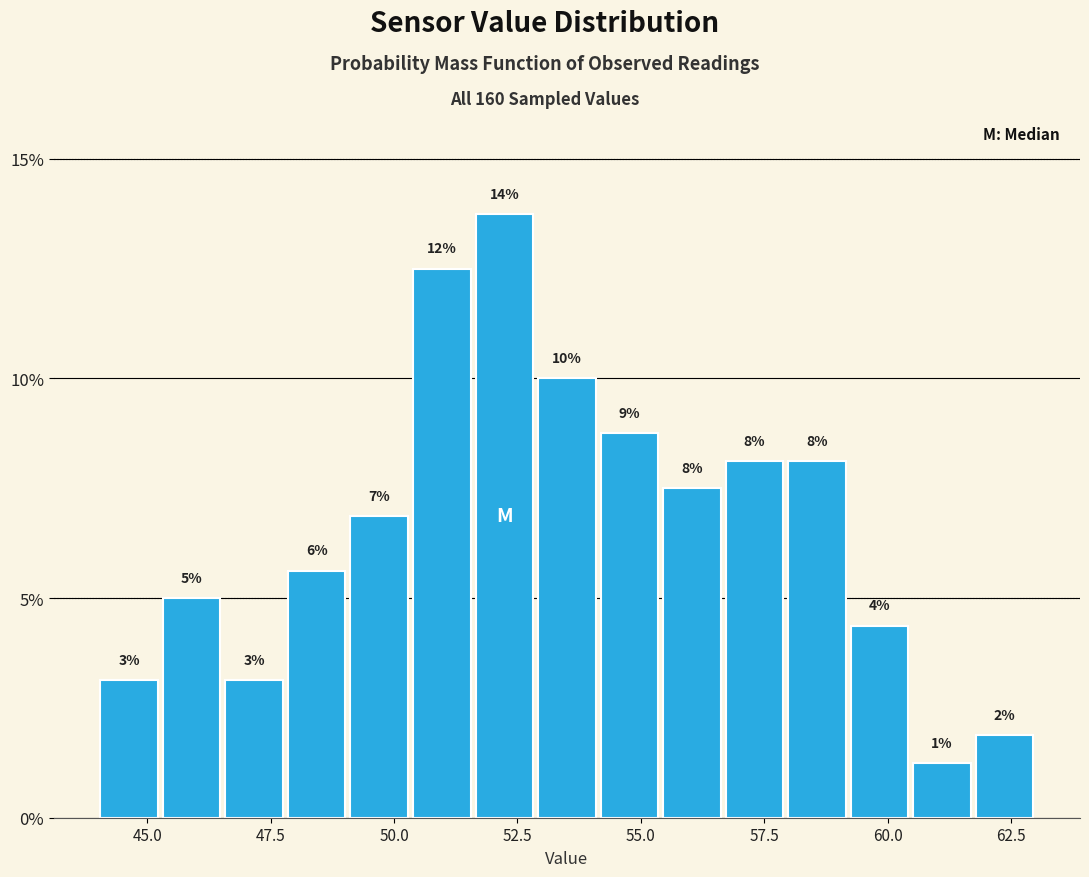

Around what value on the x-axis is the tallest bar? Give the approximate position of its centre, as read against the axis.

52.0